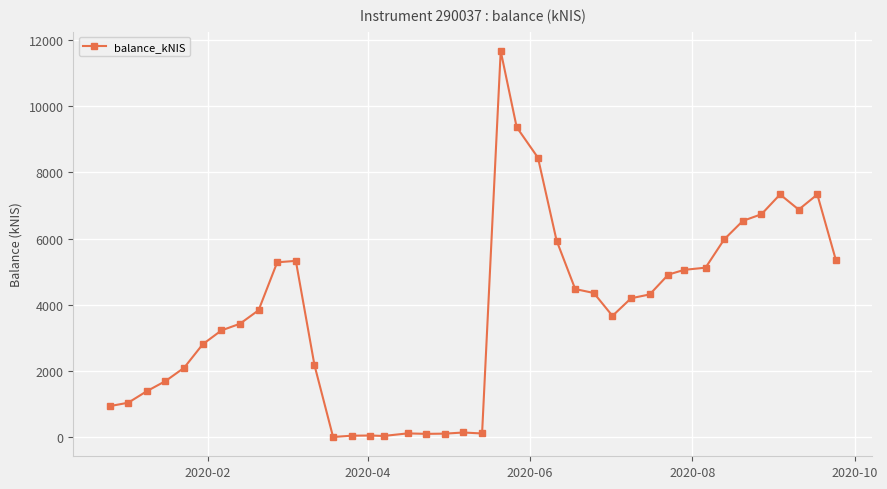

True or false: there are more than 1 points higher than both neighbors.

True